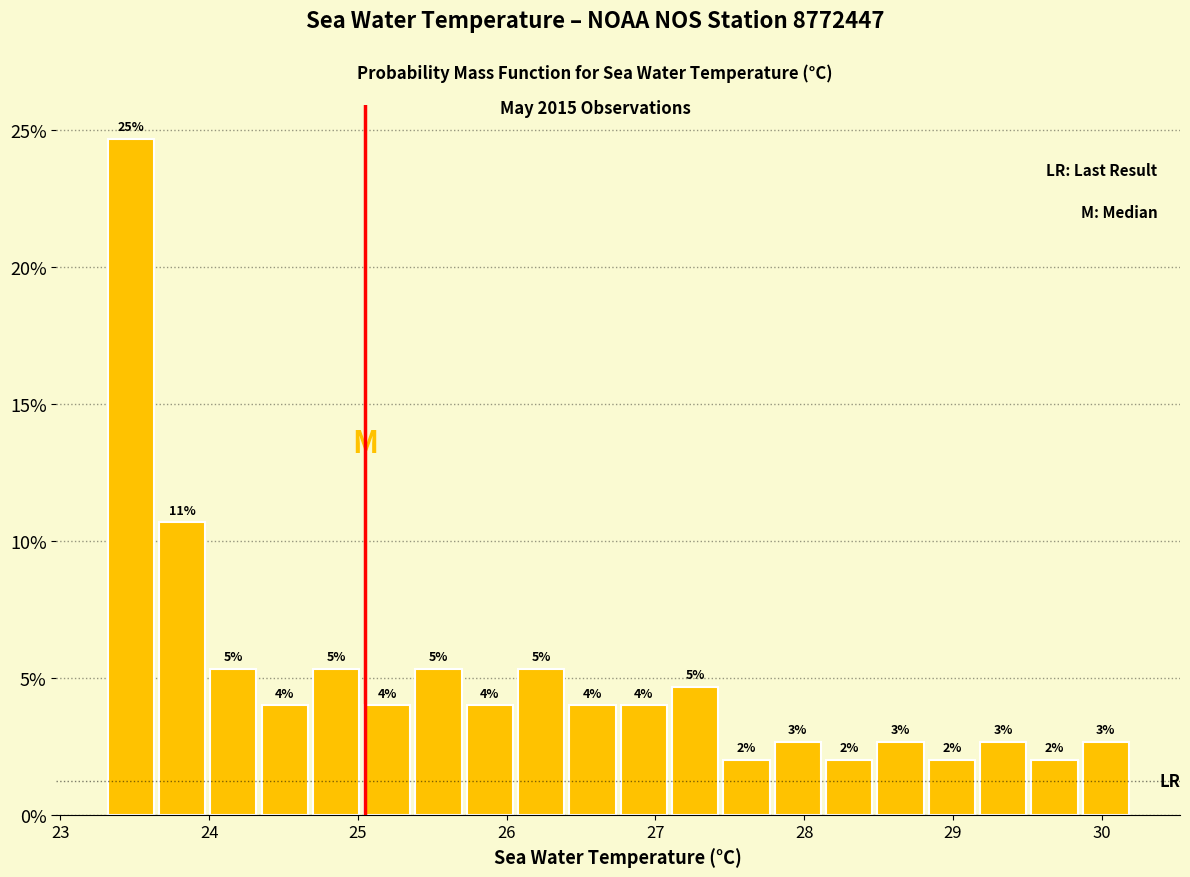

Around what value on the x-axis is the tallest bar? Give the approximate position of its centre, as read against the axis.

23.5